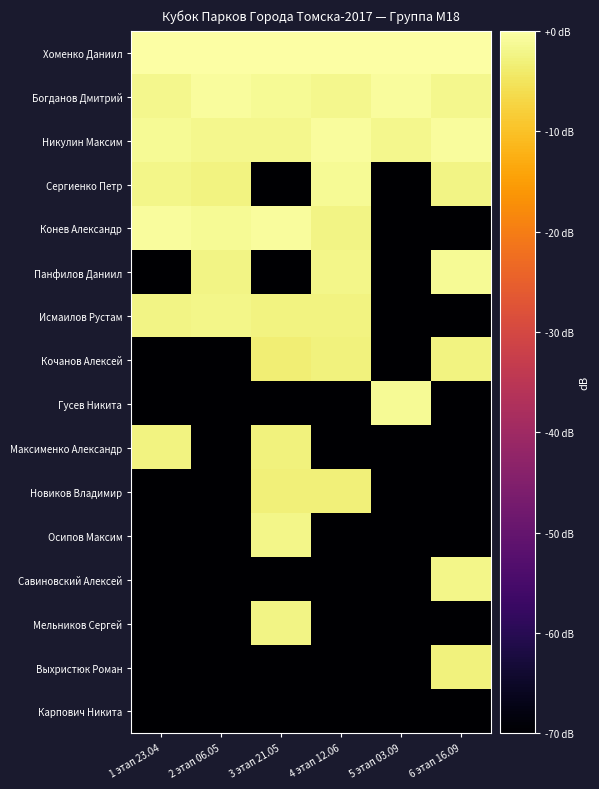

What is the minimum value shown in the chart?

-70.0